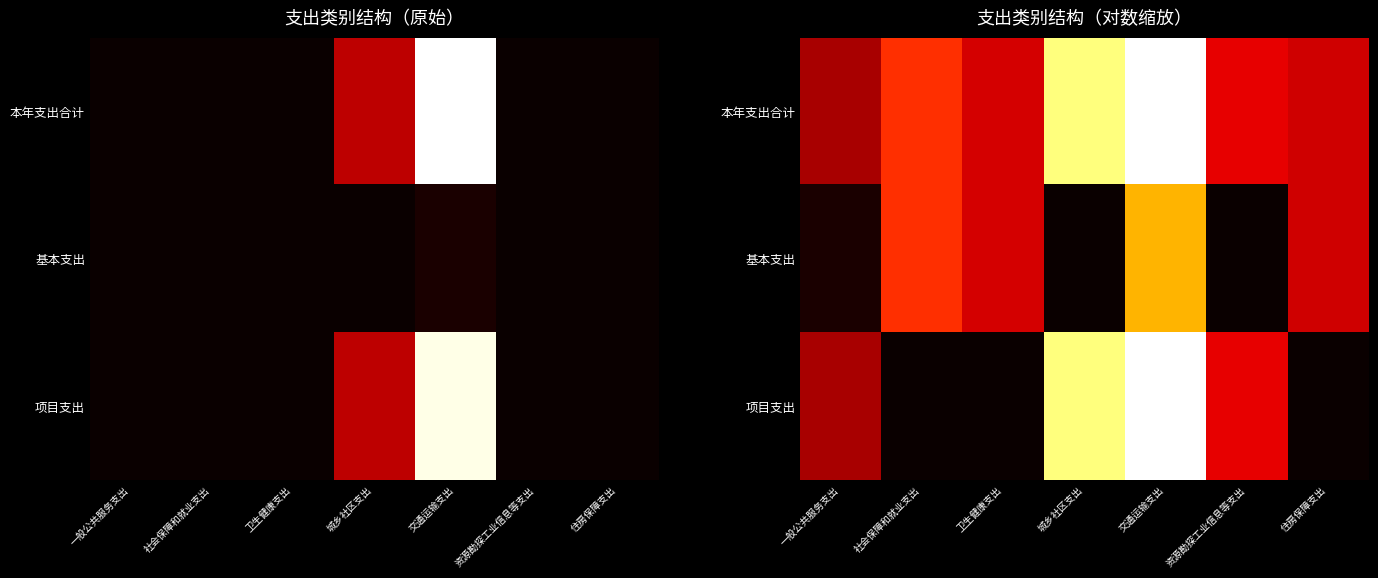

What value does the 本年支出合计 series have at 资源勘探工业信息等支出?

3.4